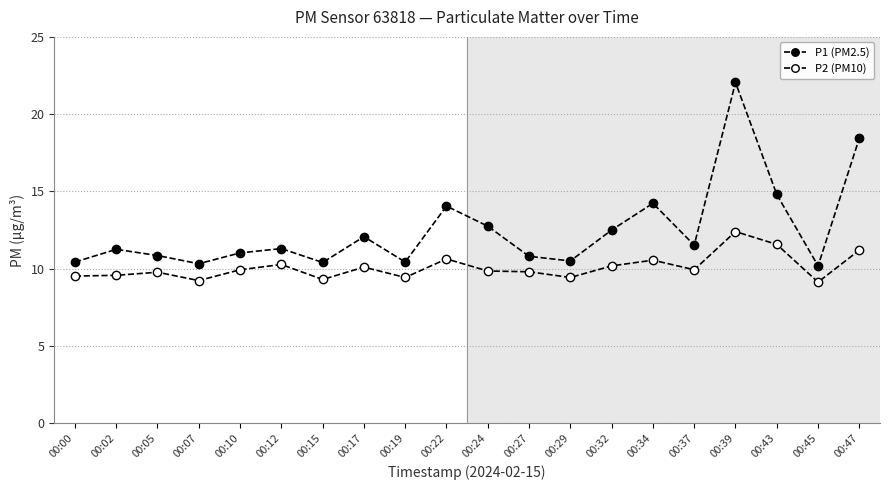

In P2 (PM10), how many points are lower than both neighbors (excluding endpoints)?

6